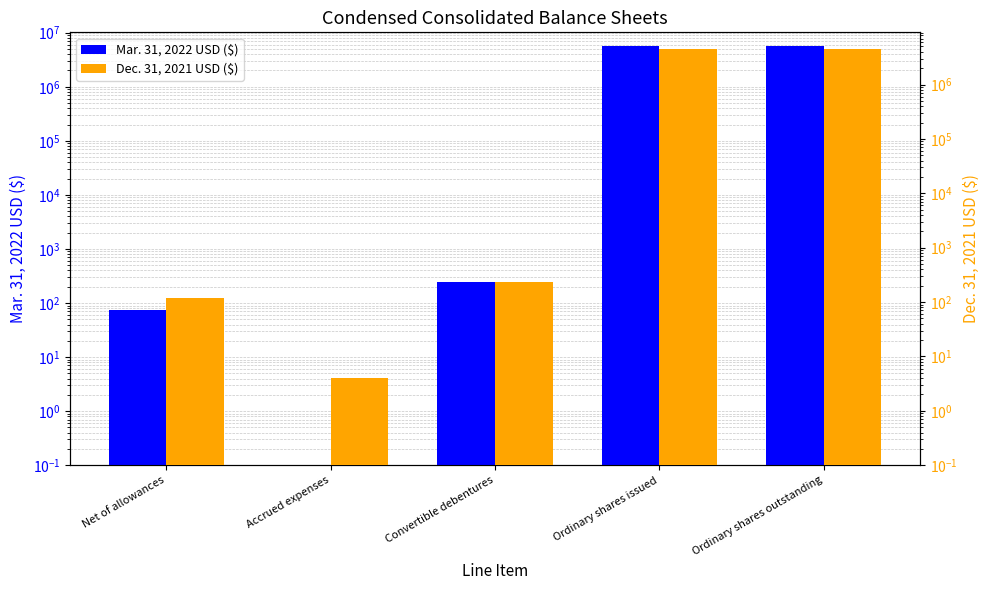

Which label corresponds to the largest value in the chart?

Ordinary shares issued